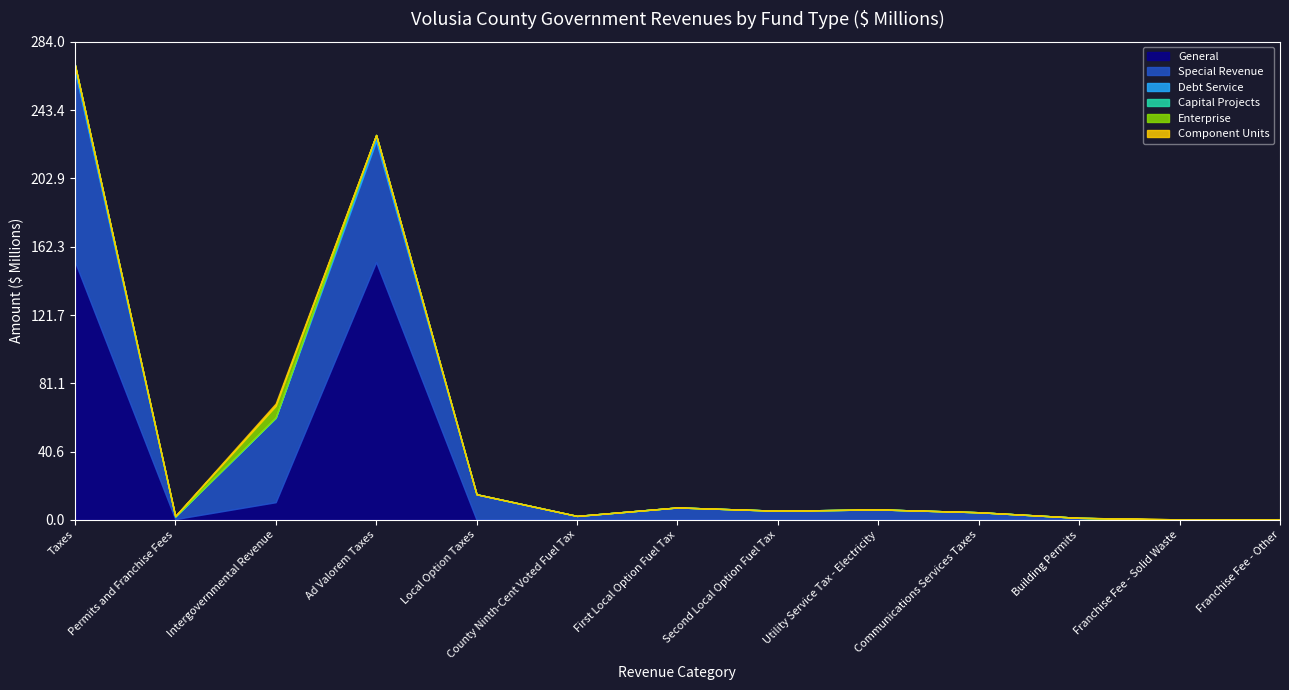

Which series has the largest total across all categories?

General